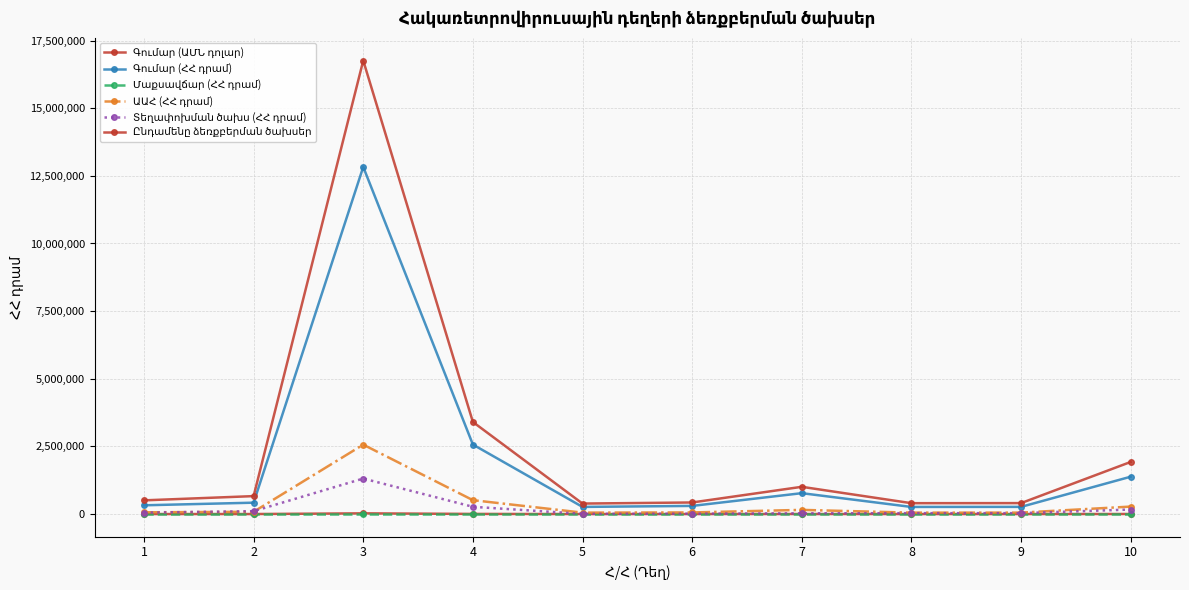

At how many categories does at least one series exceed 5588094?

1